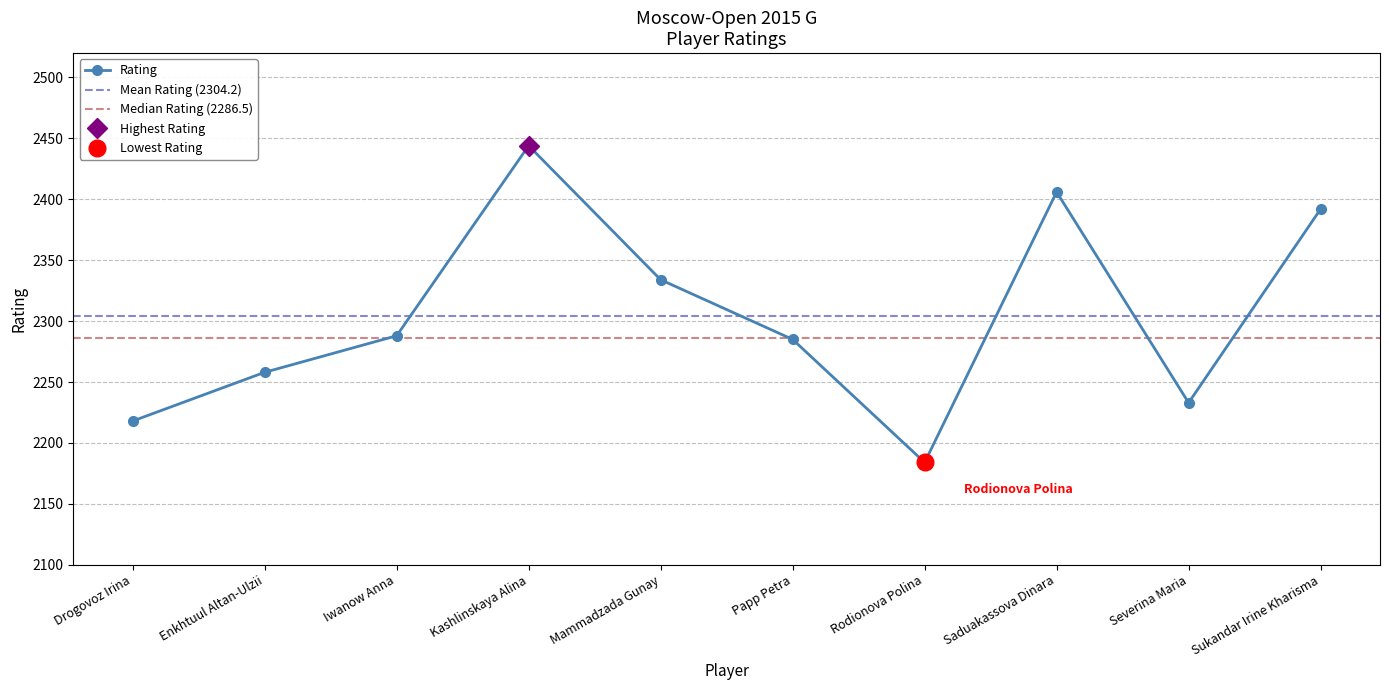

Reading left to right, what are all the values shown in this chart?

Drogovoz Irina=2218	Enkhtuul Altan-Ulzii=2258	Iwanow Anna=2288	Kashlinskaya Alina=2444	Mammadzada Gunay=2334	Papp Petra=2285	Rodionova Polina=2184	Saduakassova Dinara=2406	Severina Maria=2233	Sukandar Irine Kharisma=2392